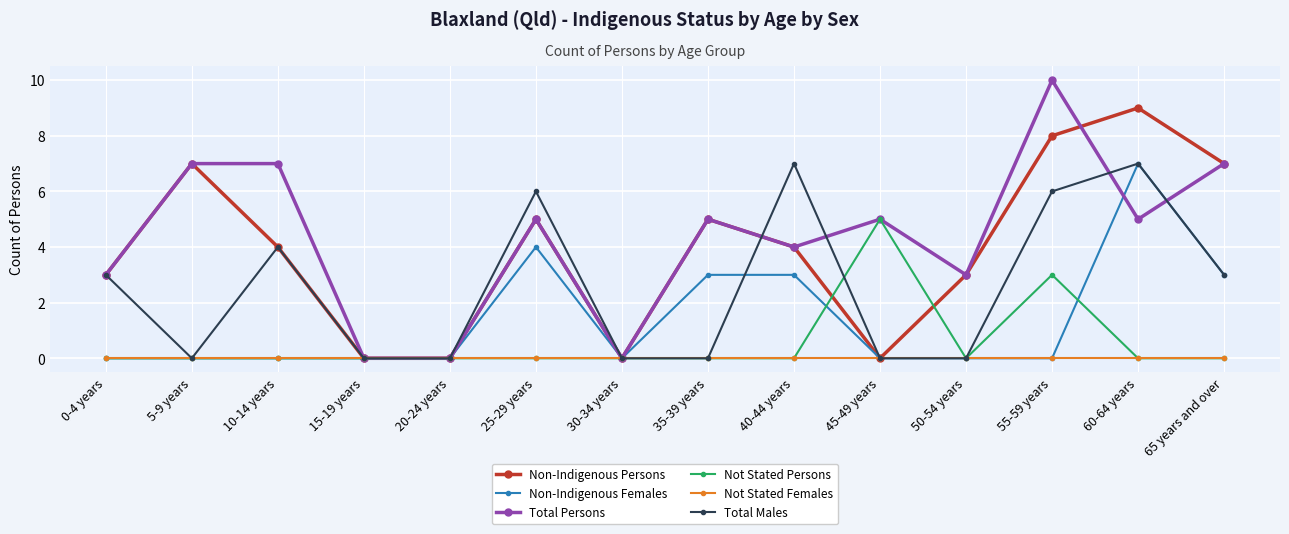

What is the difference between the highest and lowest values at 55-59 years?

10